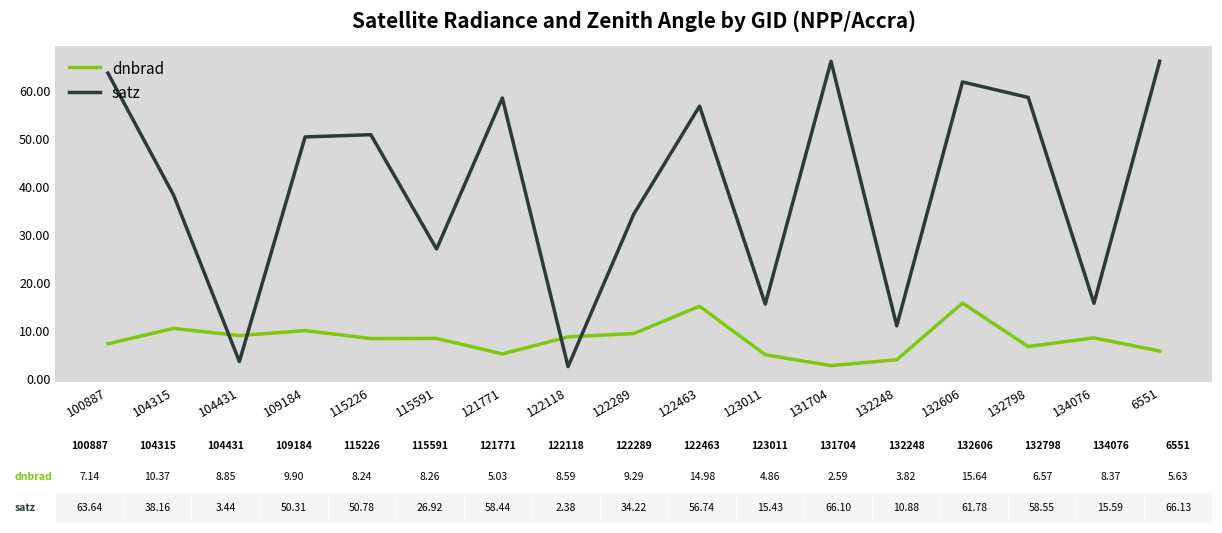

What is the maximum value shown in the chart?

66.1